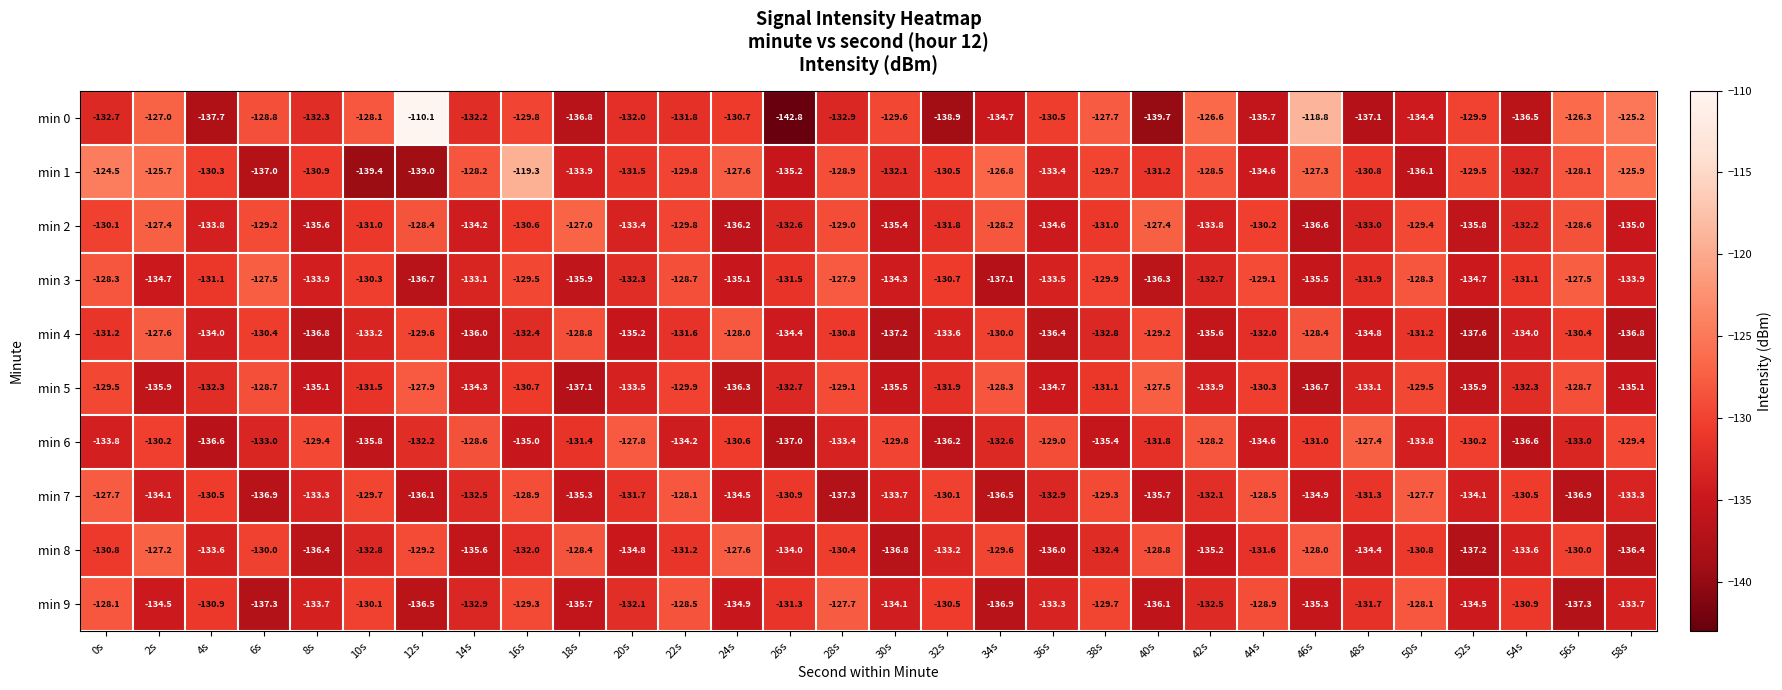

At which category is the sum across all series the highest?

0s